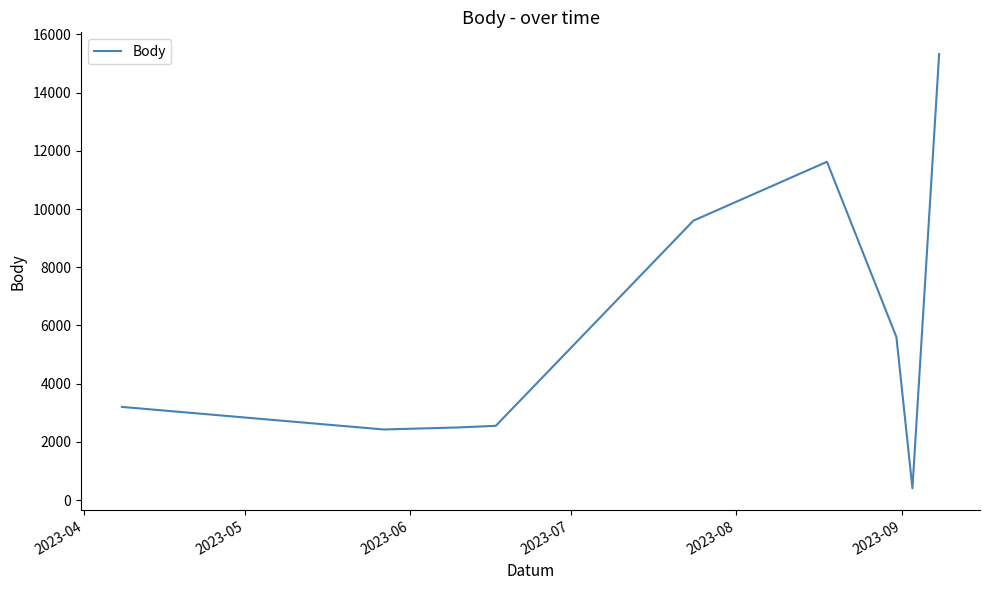

What is the maximum value shown in the chart?

15325